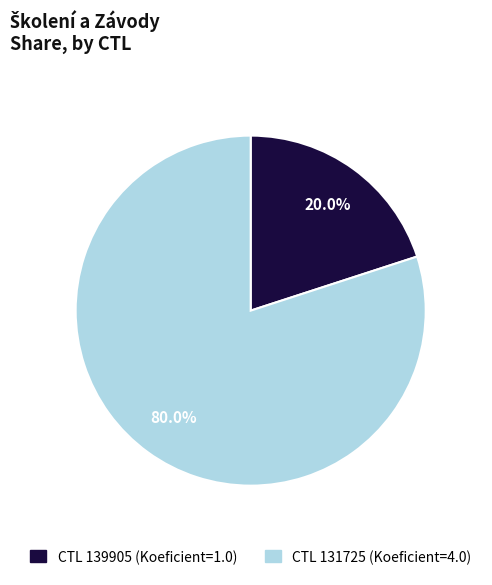

Does any single category account for the majority?

Yes